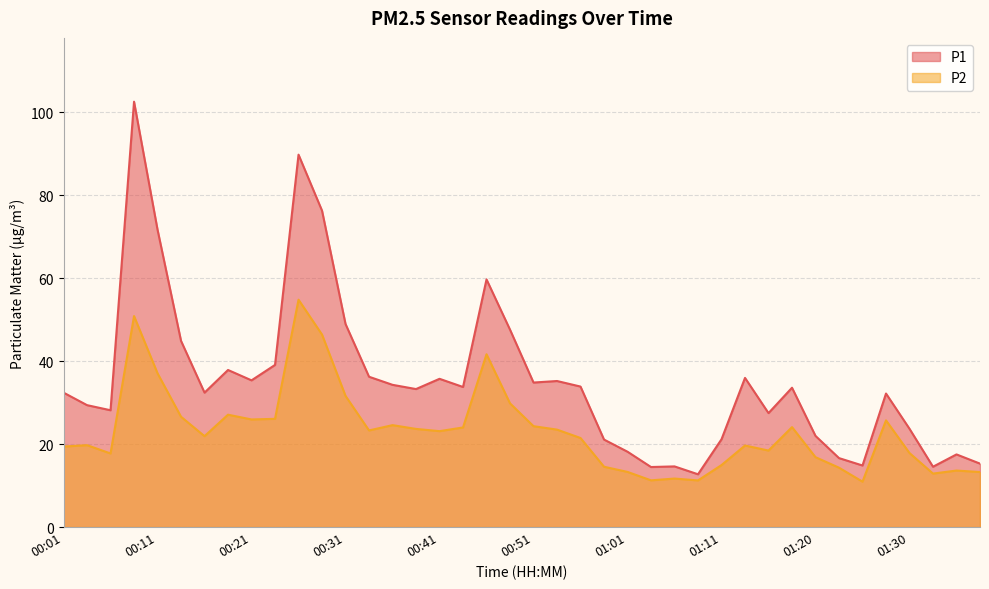

At which category does P1 reach its first local peak?

00:08